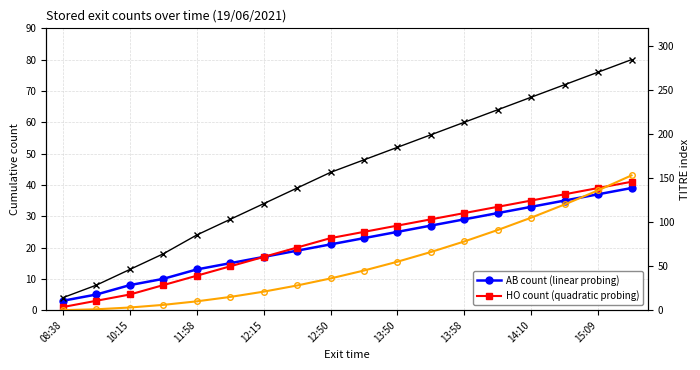

Which series changed the most between 08:38 and 12:50?

total count